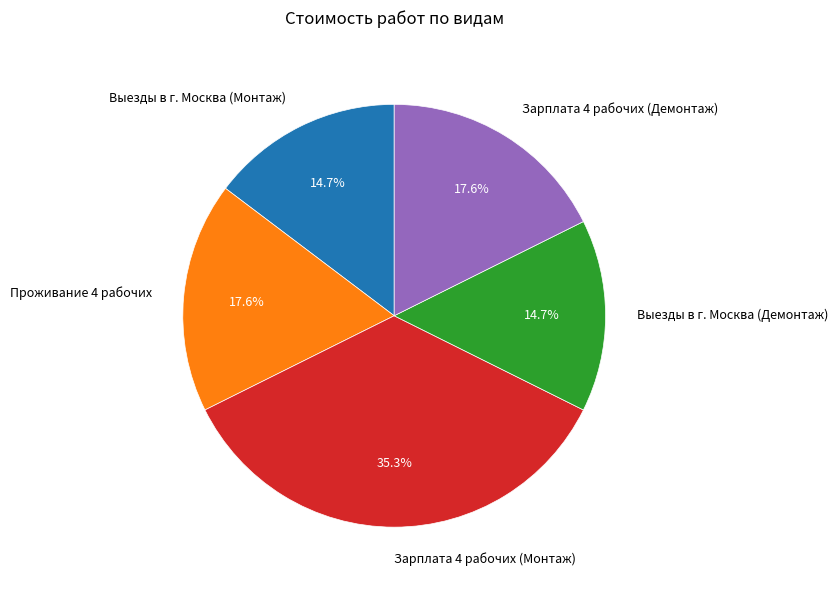

Is Выезды в г. Москва (Демонтаж) the majority of the pie?

No